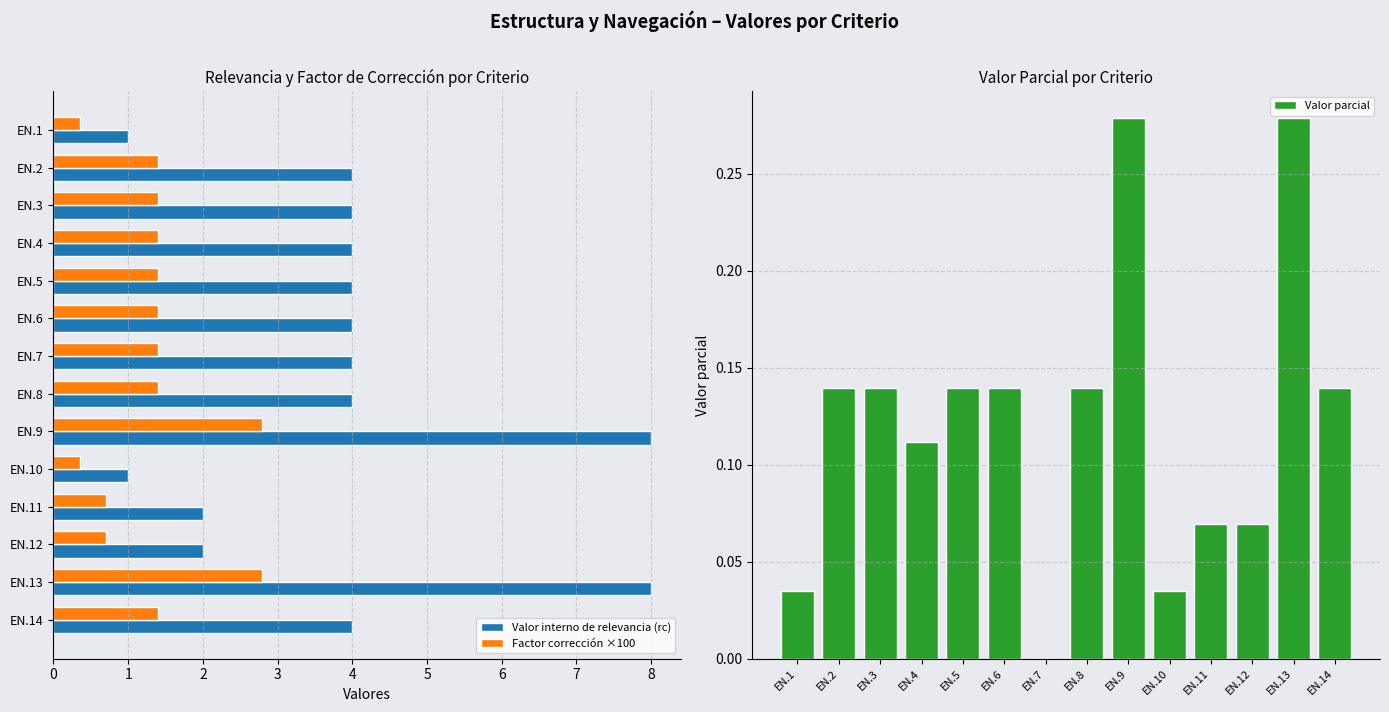

What is the difference between the maximum and minimum values in the Valor parcial series?

0.3